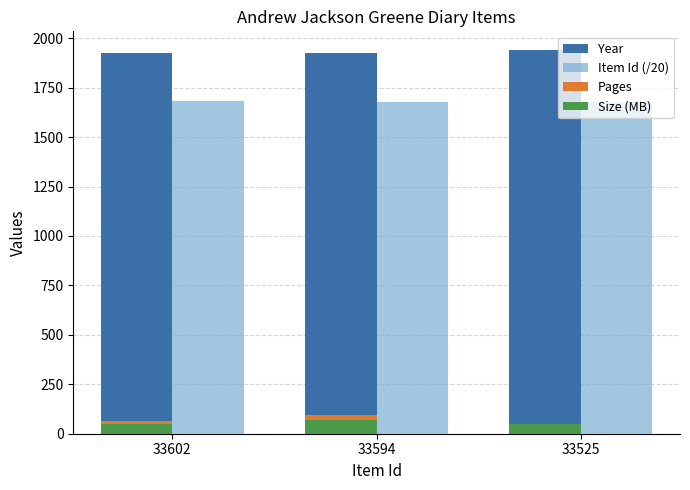

What is the minimum value shown in the chart?

48.0